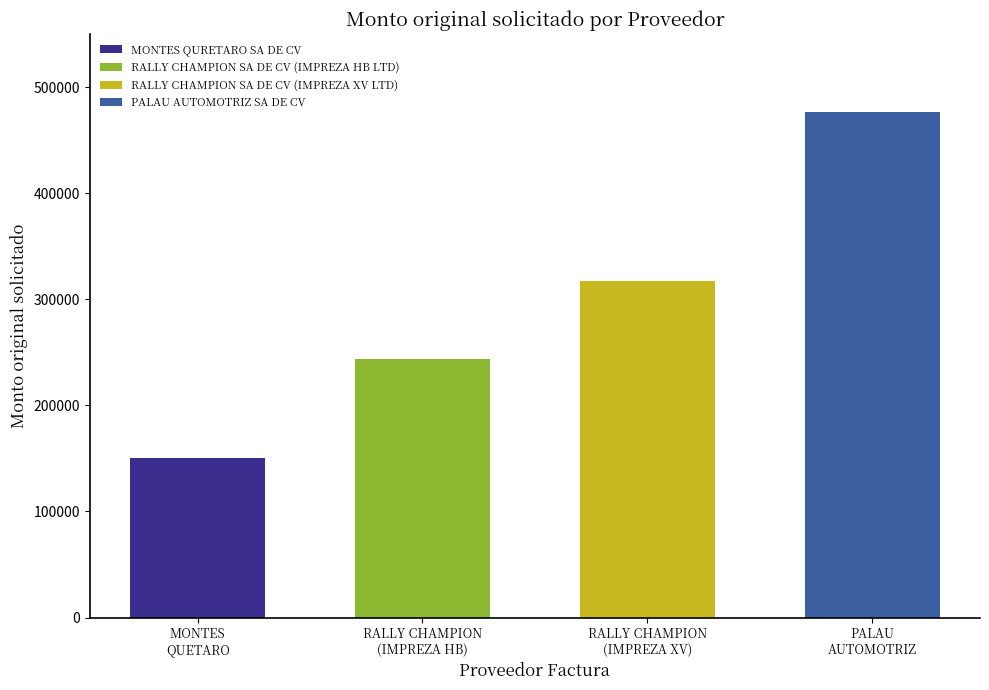

Reading left to right, transcribe all the data shown in this chart.

150720	243600	316720	476000